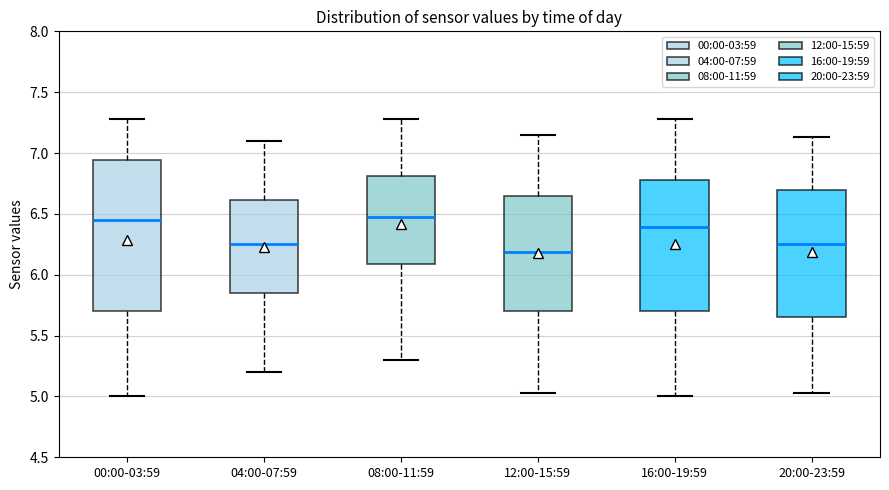

Reading left to right, read every box against the y-axis: the position of its median line, the range the box covers, and the ends of its whiskers. The values are not printed on the chart, so give them approximately, as read against the axis.

00:00-03:59: median 6.45, box 5.70 to 6.95, whiskers 5.00 to 7.30
04:00-07:59: median 6.25, box 5.85 to 6.60, whiskers 5.20 to 7.10
08:00-11:59: median 6.50, box 6.10 to 6.80, whiskers 5.30 to 7.30
12:00-15:59: median 6.20, box 5.70 to 6.65, whiskers 5.05 to 7.15
16:00-19:59: median 6.40, box 5.70 to 6.80, whiskers 5.00 to 7.30
20:00-23:59: median 6.25, box 5.65 to 6.70, whiskers 5.05 to 7.15